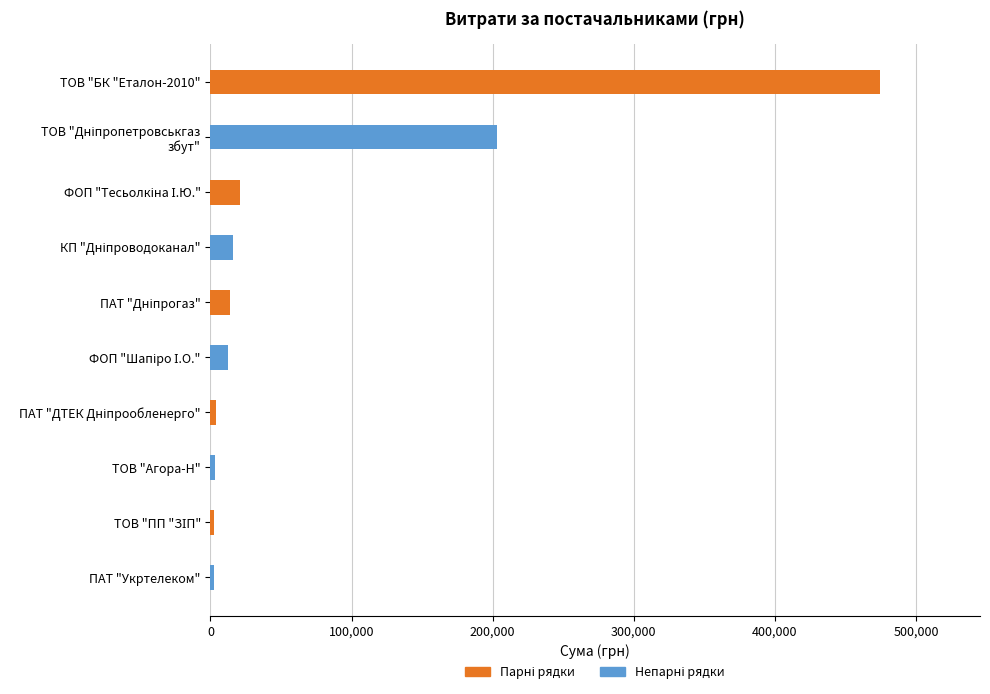

What is the smallest value displayed?

2494.9